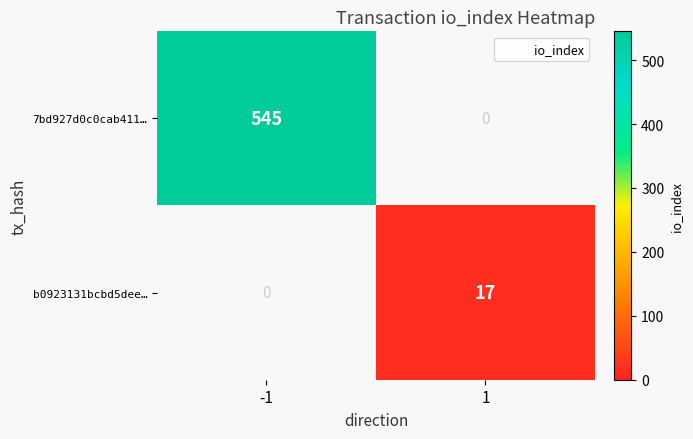

Which series has the widest spread of values?

7bd927d0c0cab411…